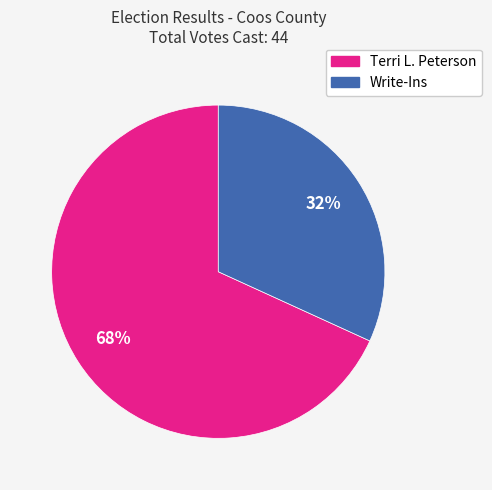

What is the majority slice?

Terri L. Peterson